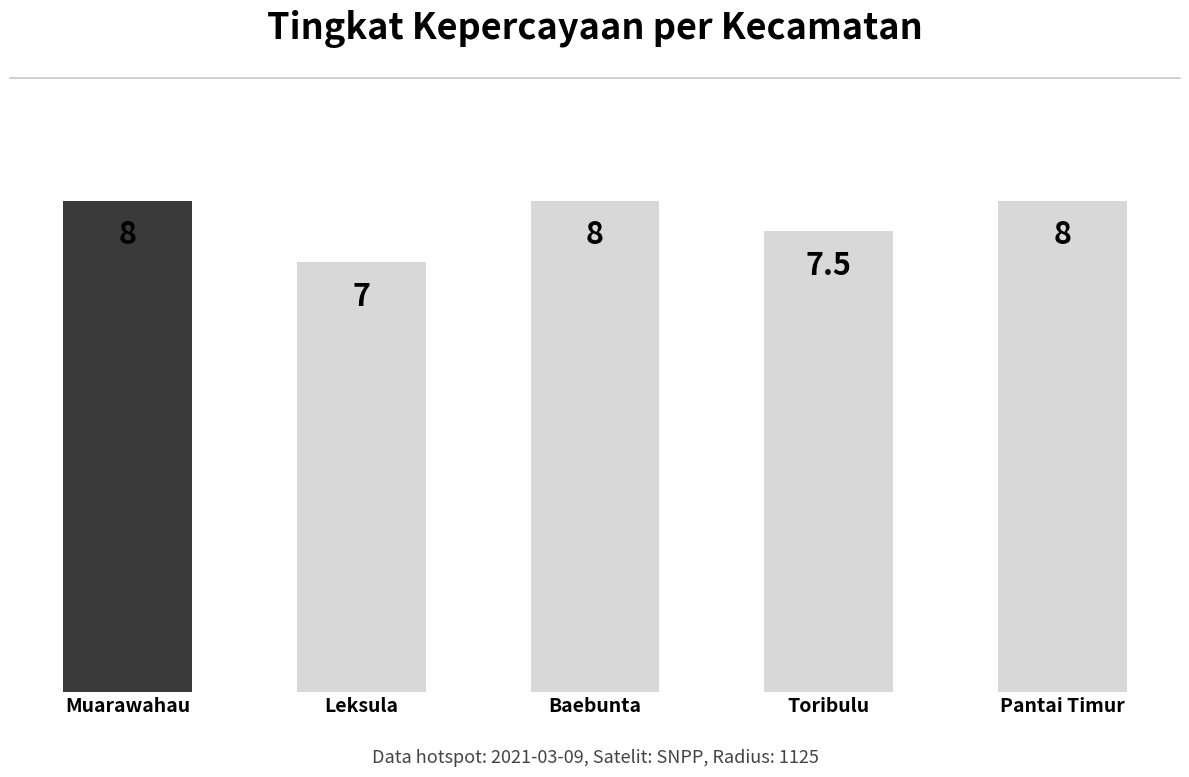

True or false: the data shows 7.0 at Leksula.

True